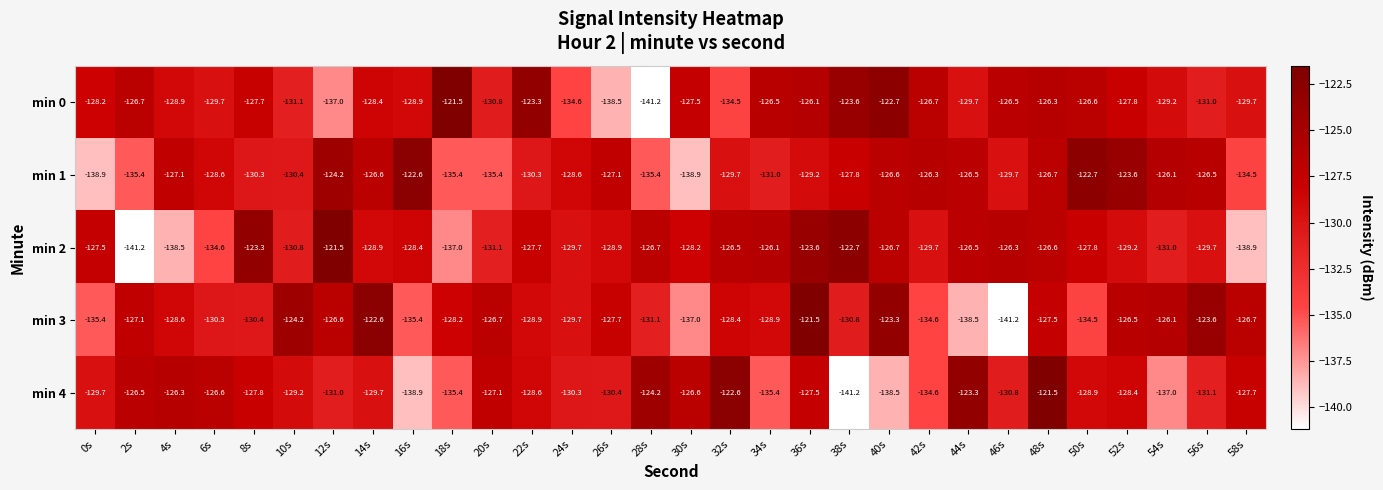

Which series has the largest total across all categories?

min 0